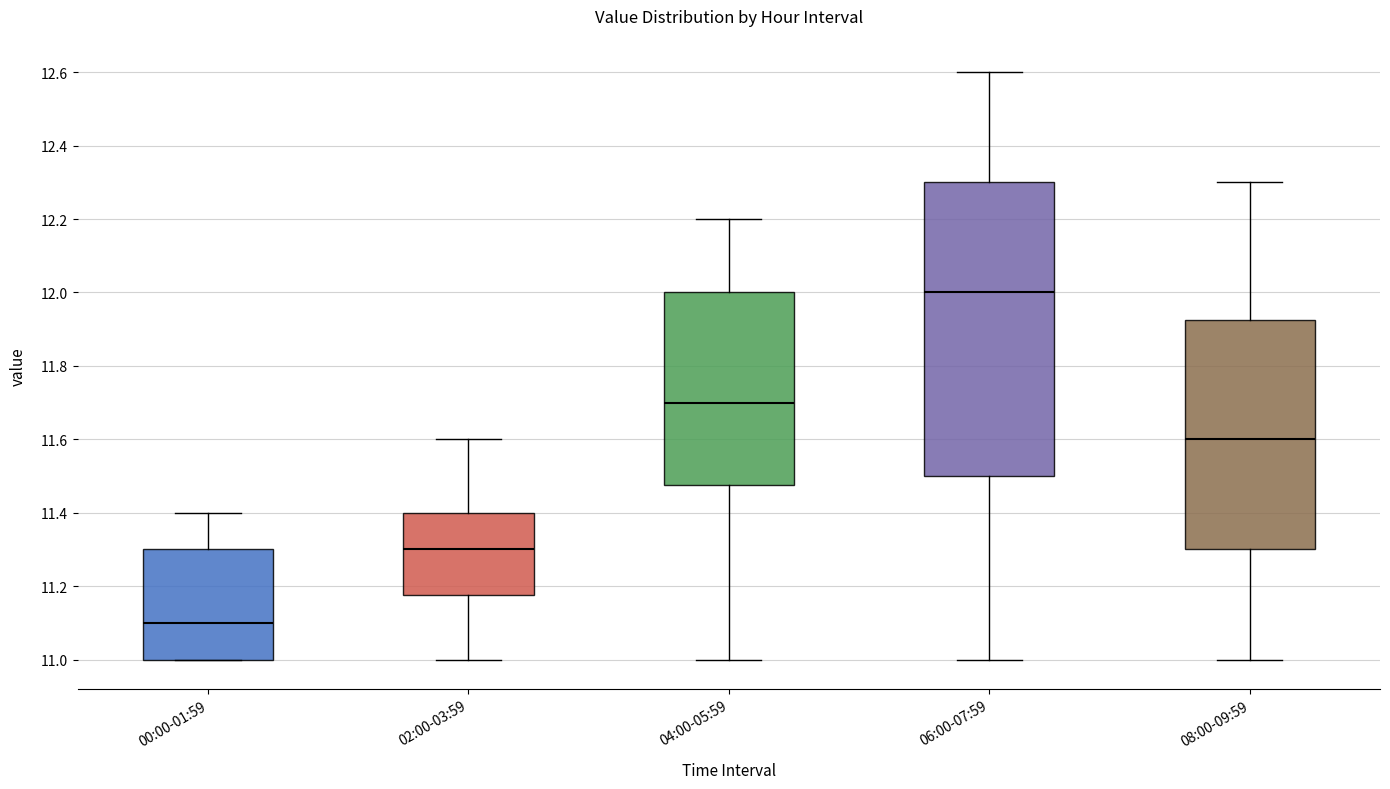

Which box is the tallest, from its lower edge to its upper edge?

06:00-07:59